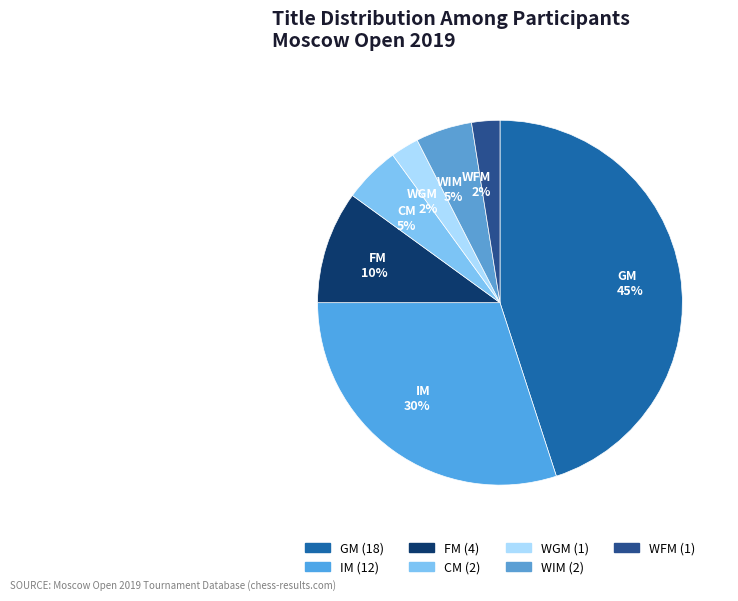

Count the number of slices in the pie.

7